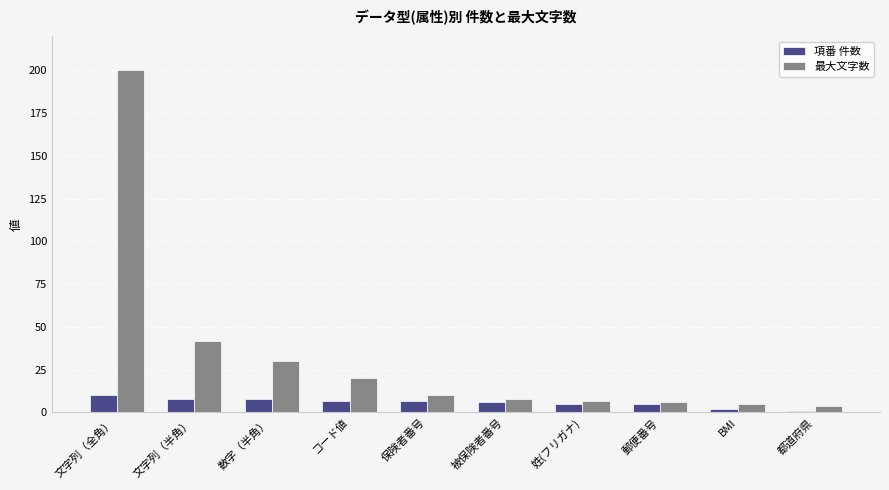

Rank the series by their average value, from highest to lowest.

最大文字数, 項番 件数